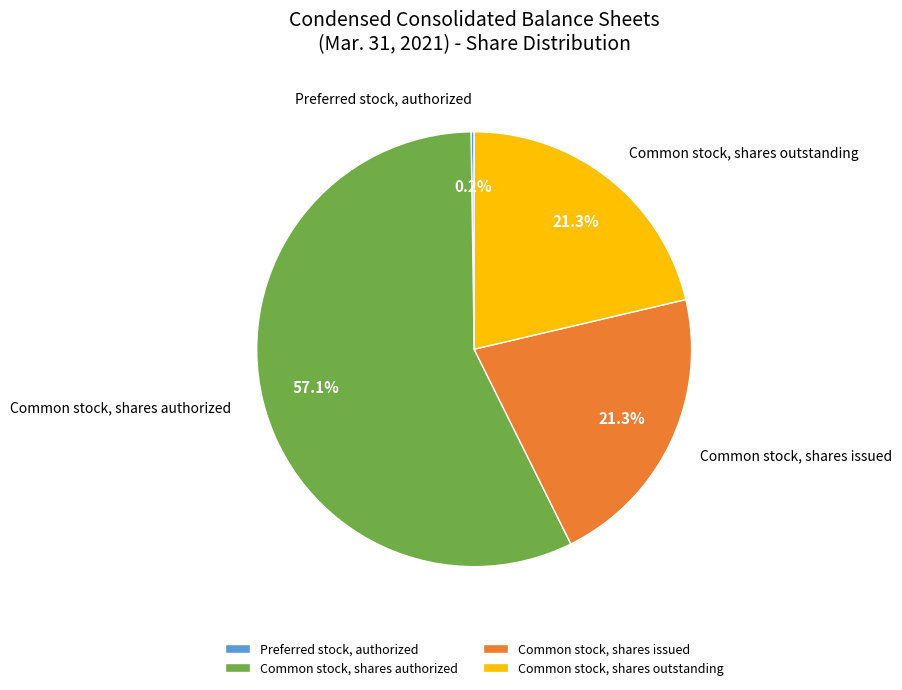

To the nearest percent, what is the average slice percentage?

25%